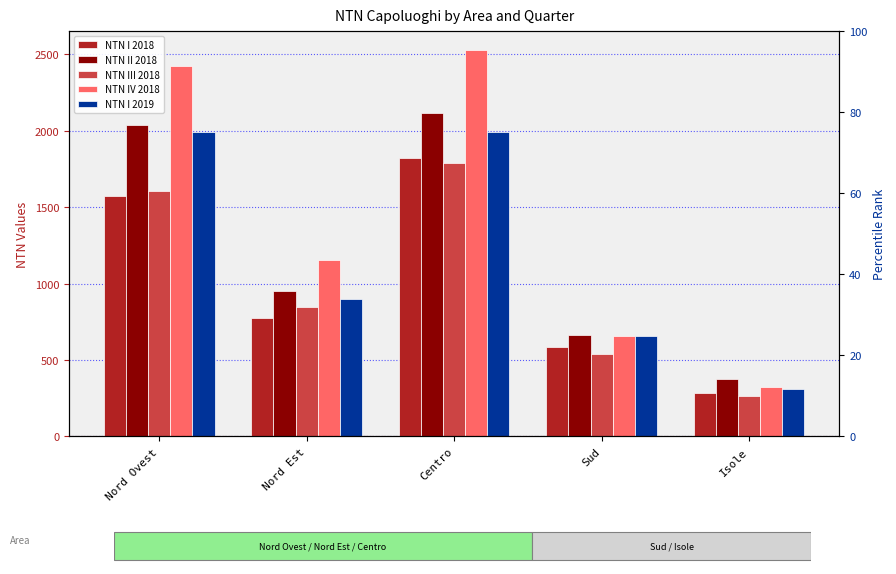

What is the value of the NTN I 2019 bar at the 4th from the left?

658.6